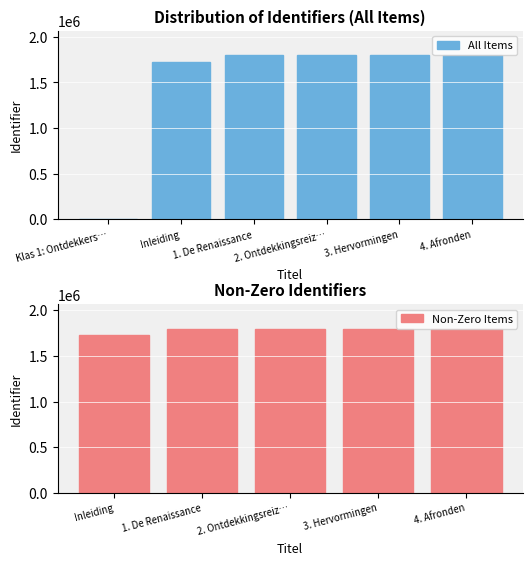

How many categories are shown in the chart?

6